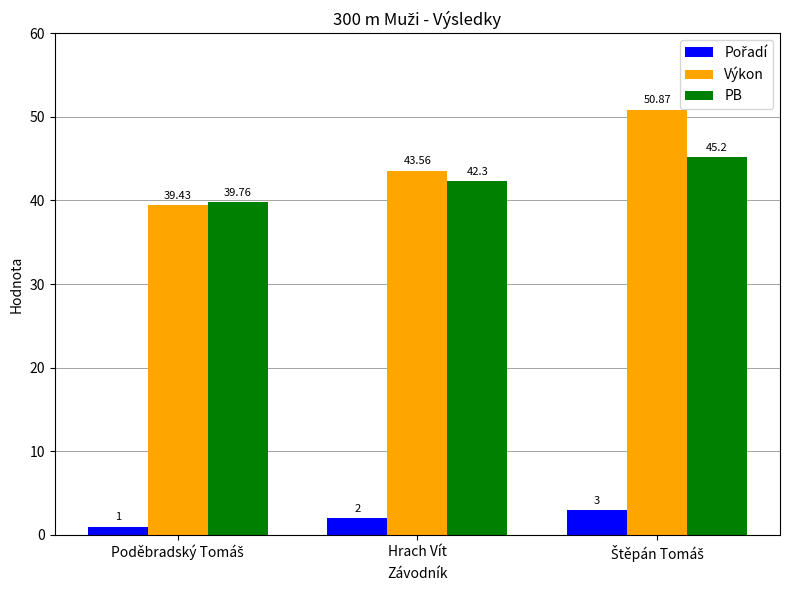

Where is Výkon nearest to the value 45?

Hrach Vít